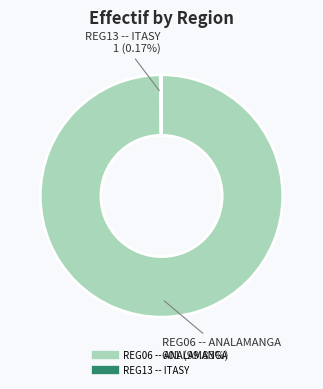

To the nearest percent, what portion does REG06 -- ANALAMANGA represent?

100%